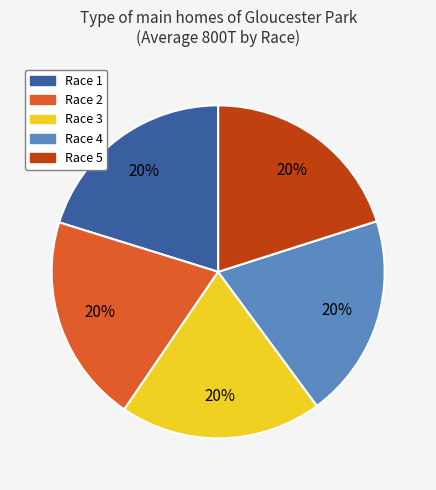

Combined, do Race 3 and Race 5 account for over 50%?

No